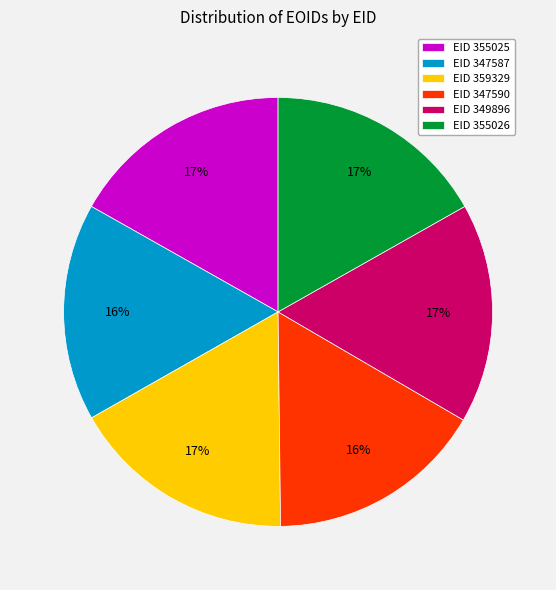

Is the sum of EID 355025 and EID 347590 greater than half?

No